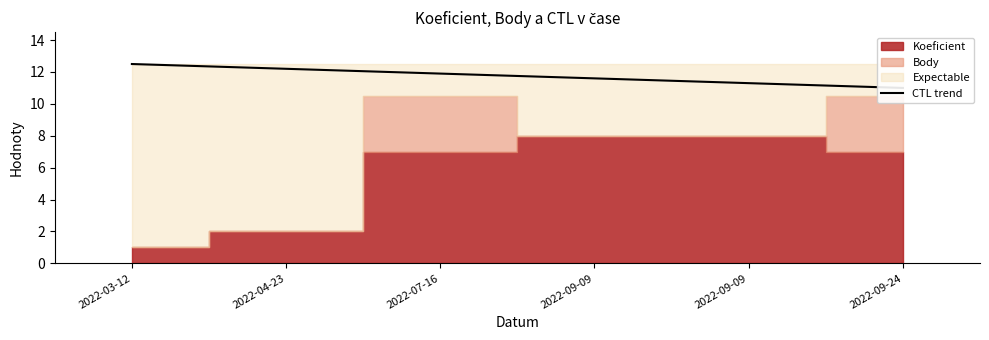

Read the value at 2022-09-09.

11.6